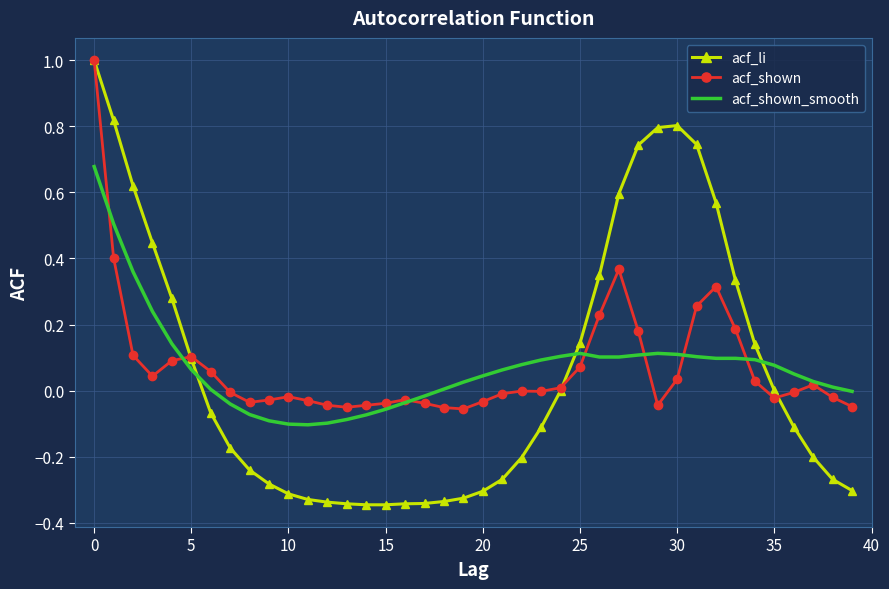

Which series has the widest spread of values?

acf_li